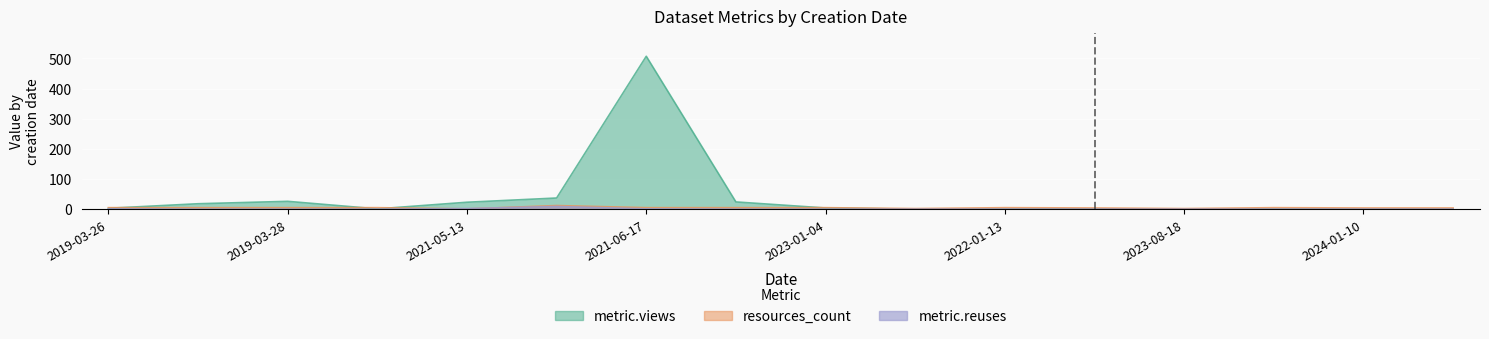

The value of metric.views at 2022-01-13 is 0. True or false?

True